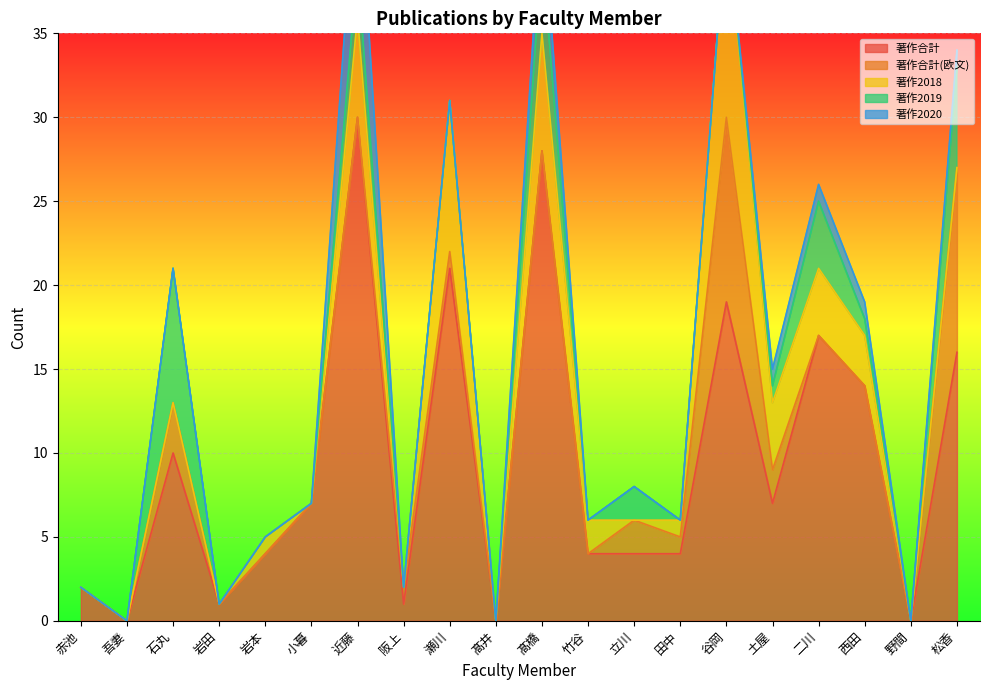

True or false: 著作2019 has a value of 4 at 野間.

False